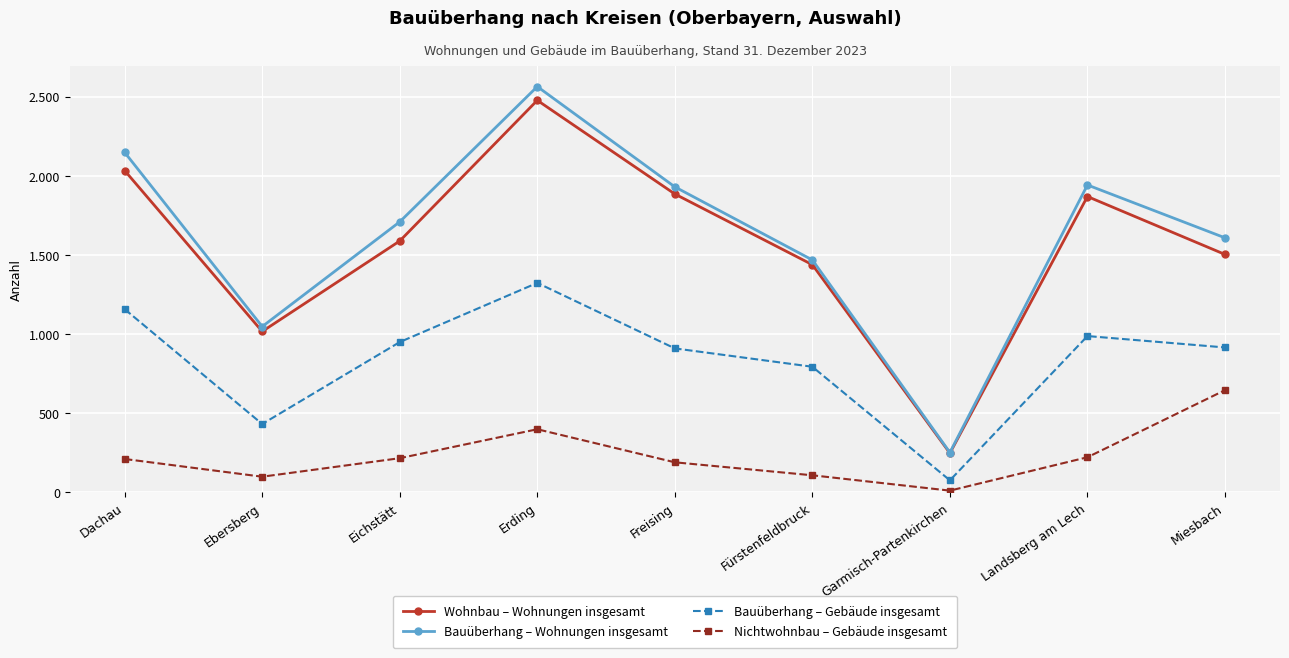

Is this an area chart (filled region under the line)?

No